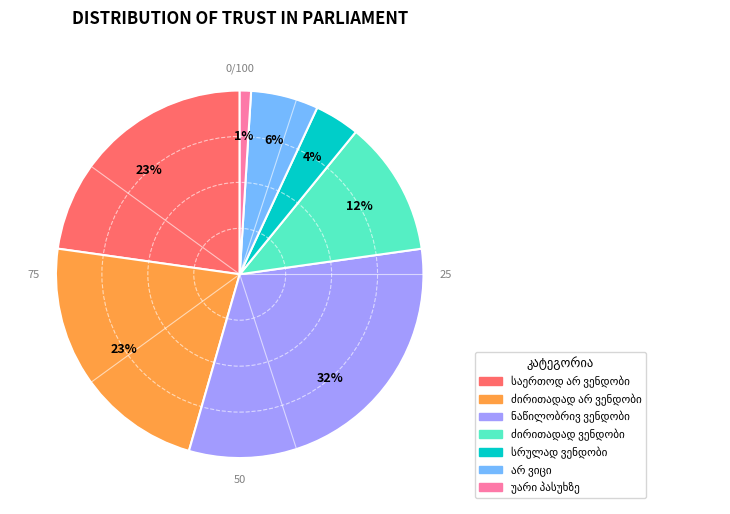

To the nearest percent, what is the difference between the largest and smallest slice percentages?

31%